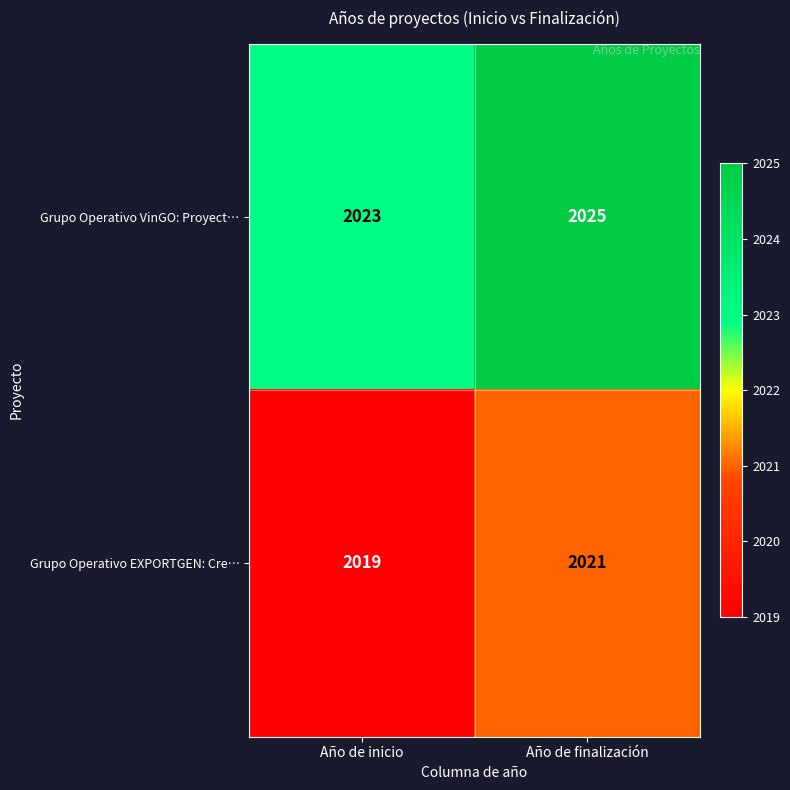

Count the number of categories in the chart.

2